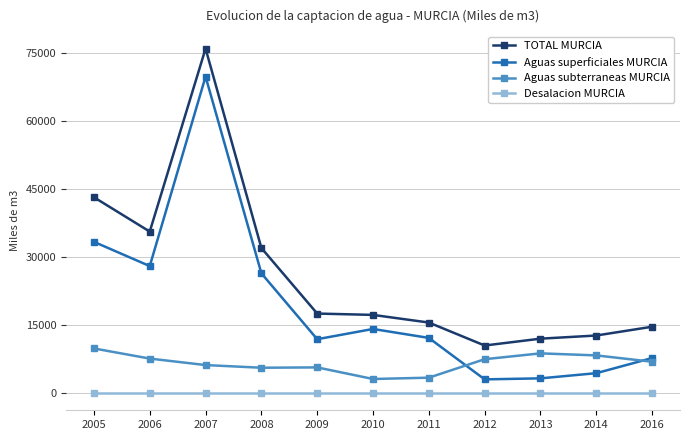

True or false: Desalacion MURCIA and Aguas subterraneas MURCIA cross at least once.

False